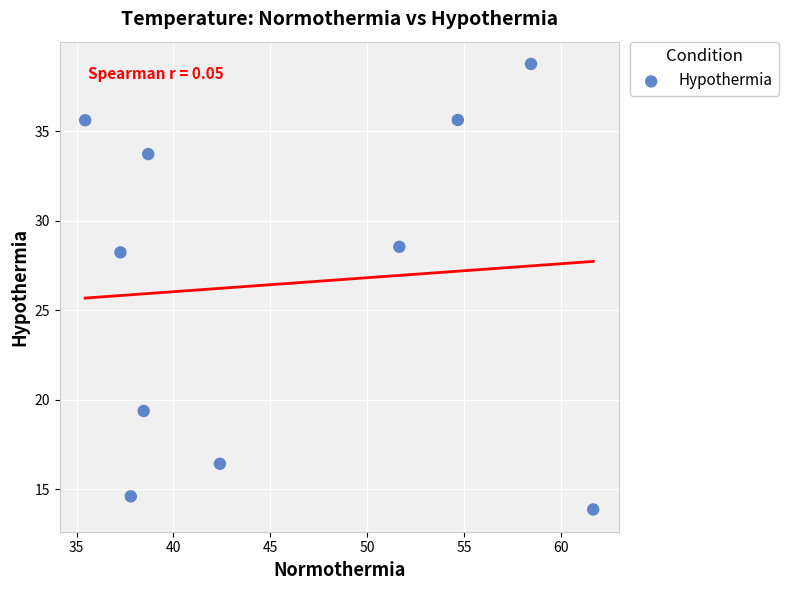

What is the average Y value?

26.5